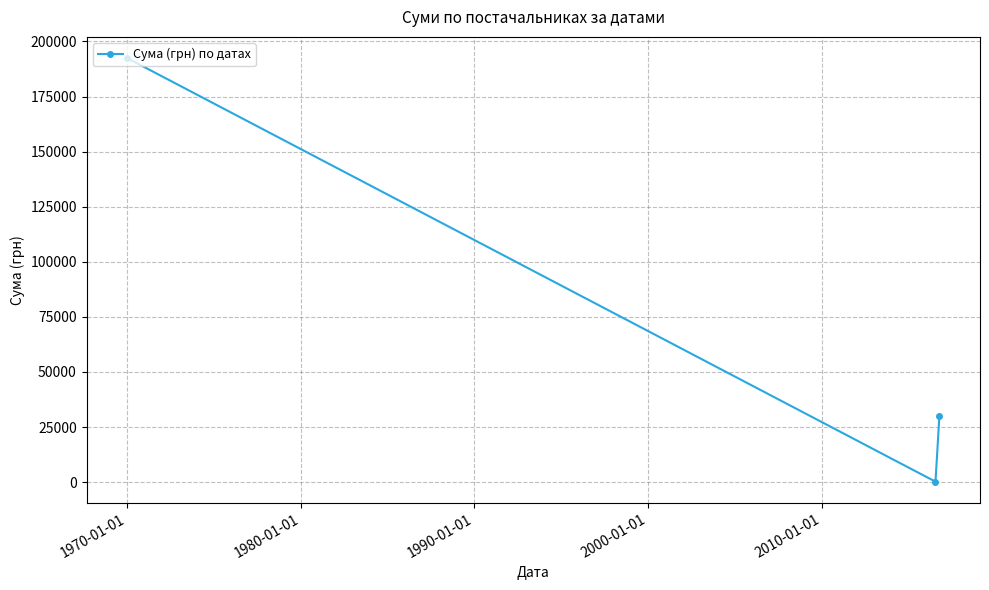

What is the value of the 3rd point from the left?

30016.8